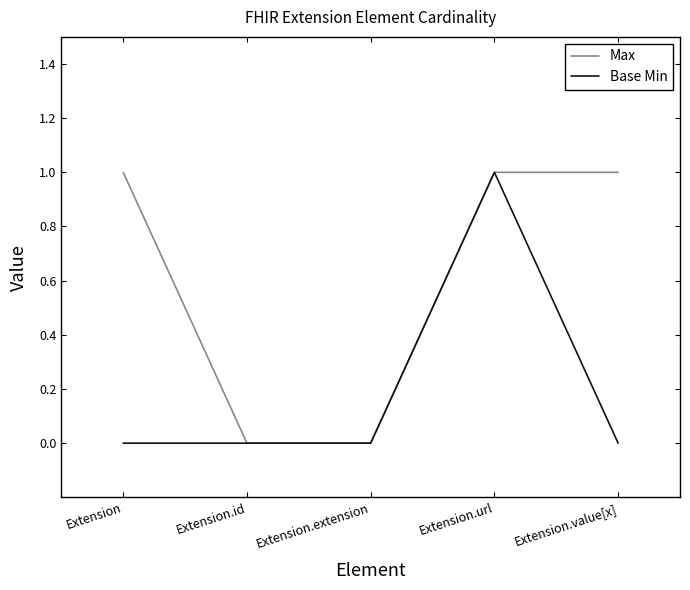

Does the chart have visible grid lines?

No